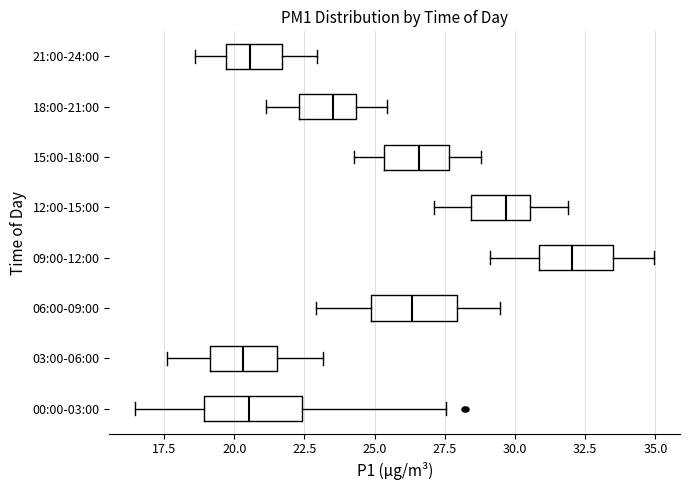

Reading bottom to top, read every box against the x-axis: the position of its median line, the range the box covers, and the ends of its whiskers. The values are not printed on the chart, so give them approximately, as read against the axis.

00:00-03:00: median 20.5, box 19.0 to 22.5, whiskers 16.5 to 27.5
03:00-06:00: median 20.5, box 19.0 to 21.5, whiskers 17.5 to 23.0
06:00-09:00: median 26.5, box 25.0 to 28.0, whiskers 23.0 to 29.5
09:00-12:00: median 32.0, box 31.0 to 33.5, whiskers 29.0 to 35.0
12:00-15:00: median 29.5, box 28.5 to 30.5, whiskers 27.0 to 32.0
15:00-18:00: median 26.5, box 25.5 to 27.5, whiskers 24.5 to 29.0
18:00-21:00: median 23.5, box 22.5 to 24.5, whiskers 21.0 to 25.5
21:00-24:00: median 20.5, box 19.5 to 21.5, whiskers 18.5 to 23.0